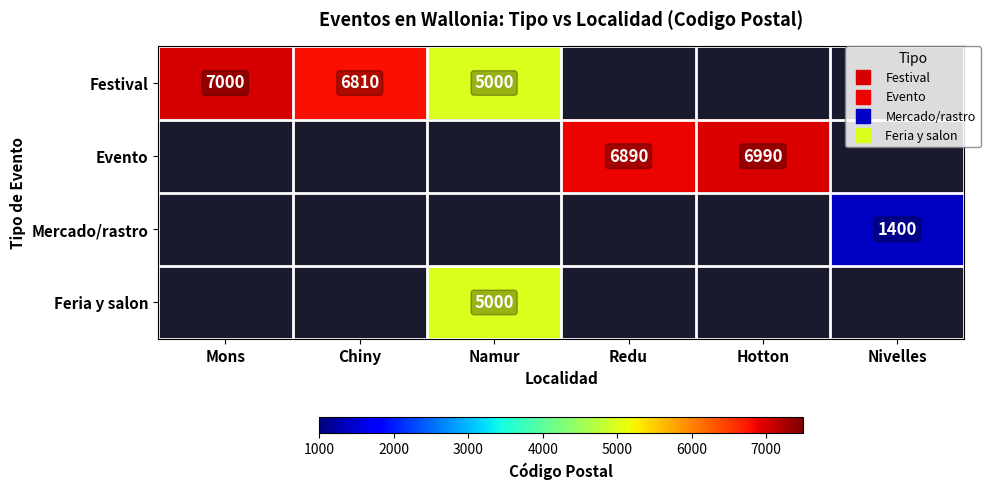

List the labels in order of Festival value, smallest first.

Namur, Redu, Hotton, Nivelles, Chiny, Mons